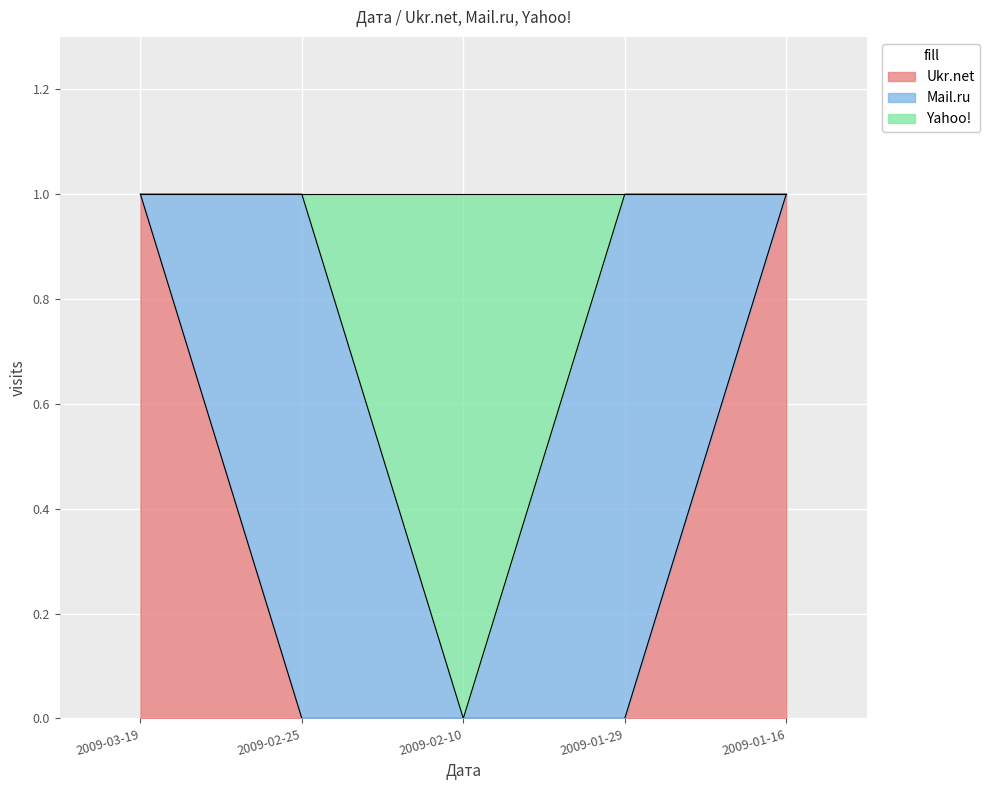

Between 2009-03-19 and 2009-01-29, which series saw the biggest shift?

Ukr.net